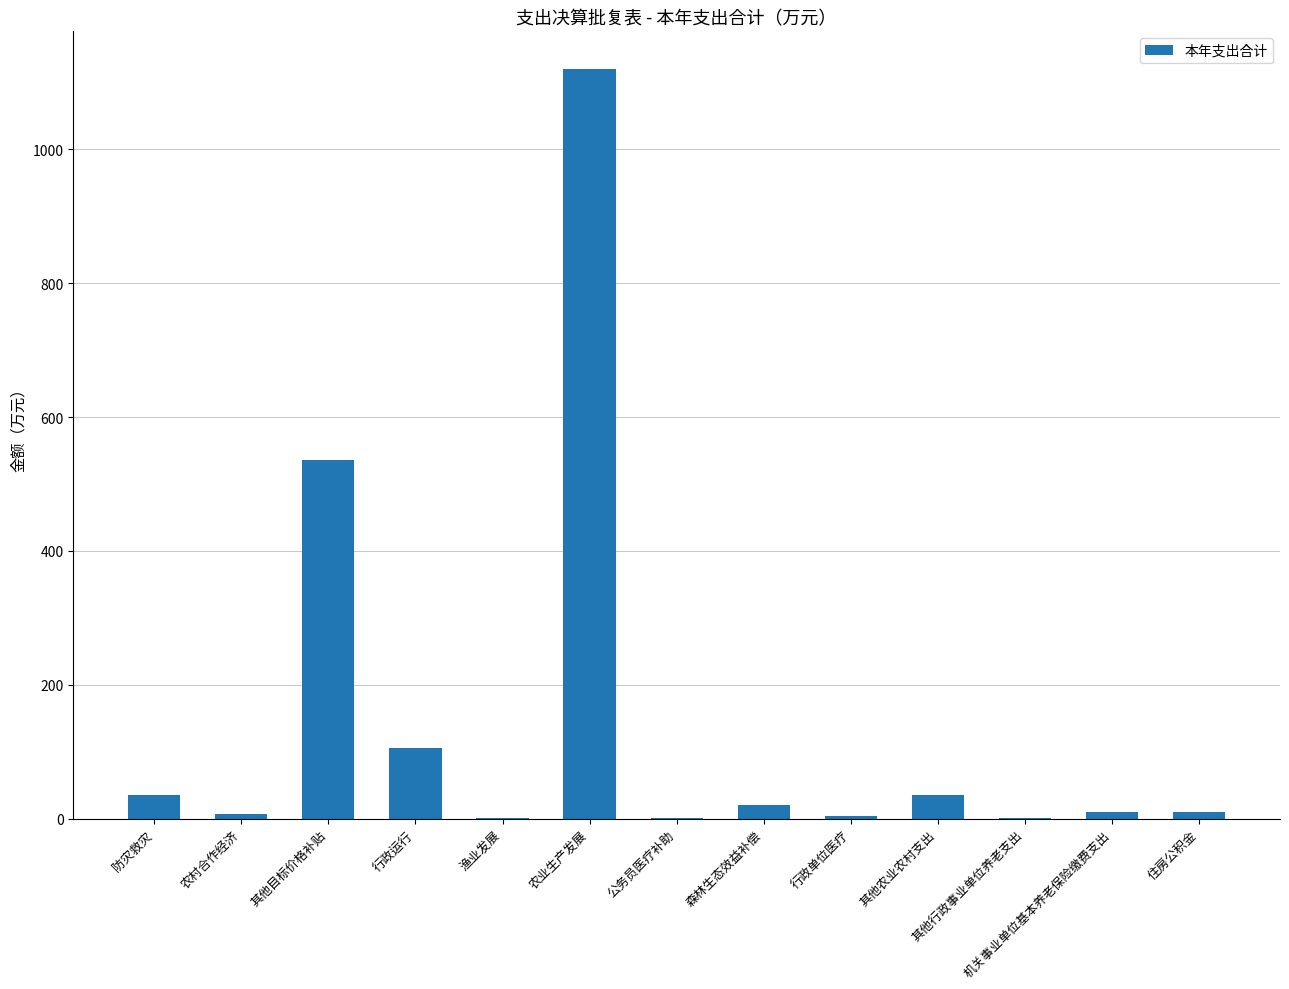

Between 其他目标价格补贴 and 机关事业单位基本养老保险缴费支出, which is larger?

其他目标价格补贴